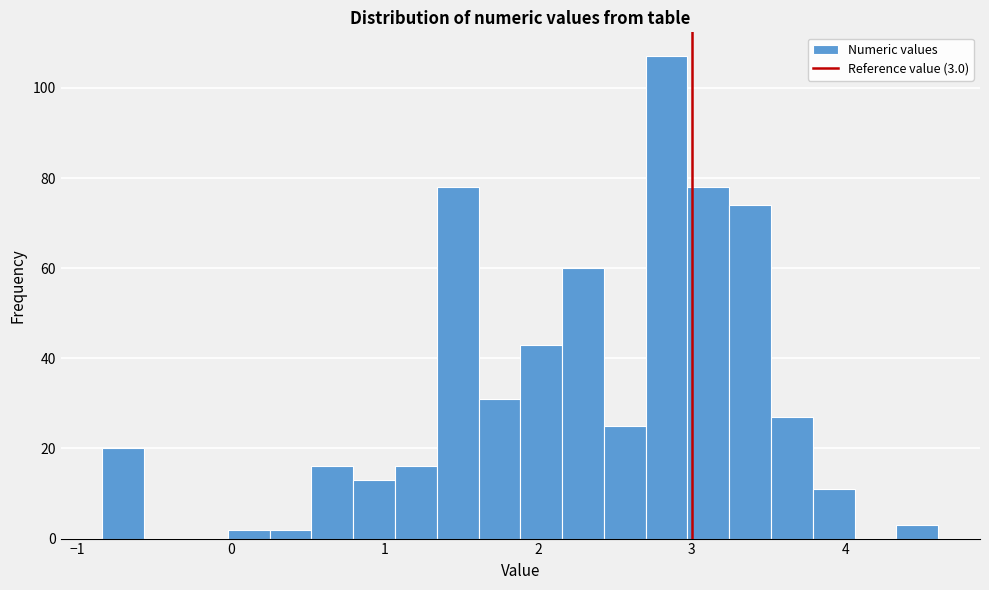

Around what value on the x-axis is the tallest bar? Give the approximate position of its centre, as read against the axis.

2.8